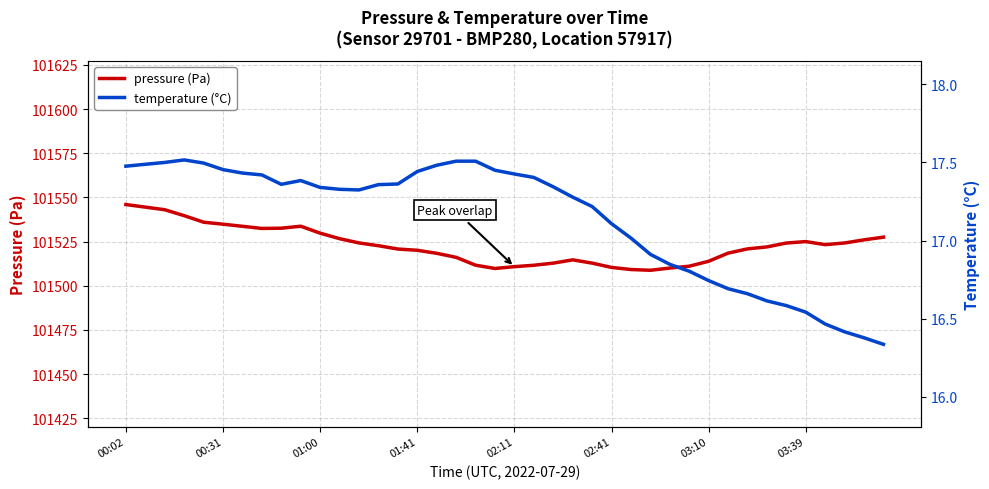

True or false: temperature and pressure cross at least once.

False